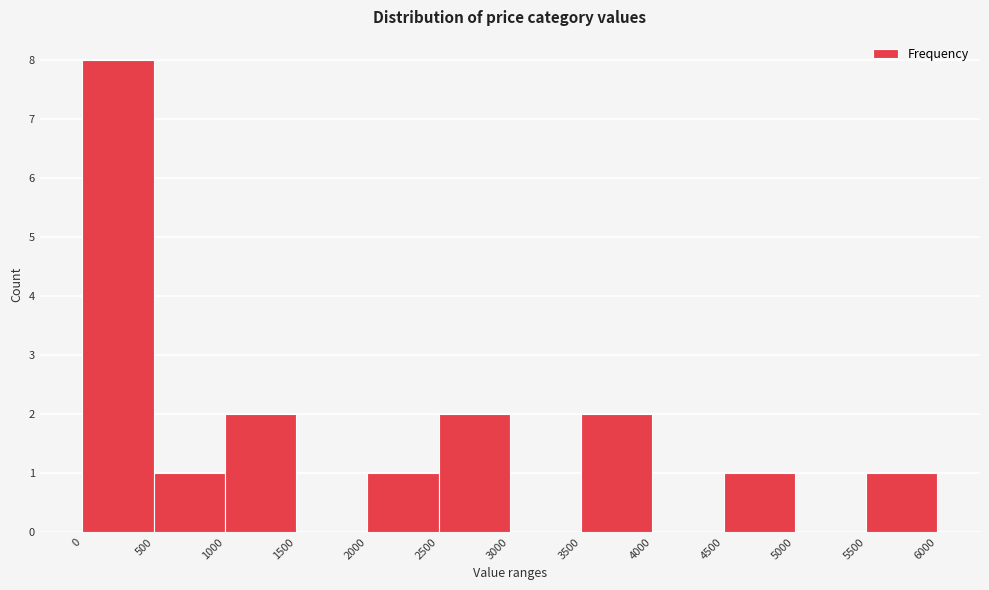

Over which range of the x-axis is the bar tallest?

0 to 500